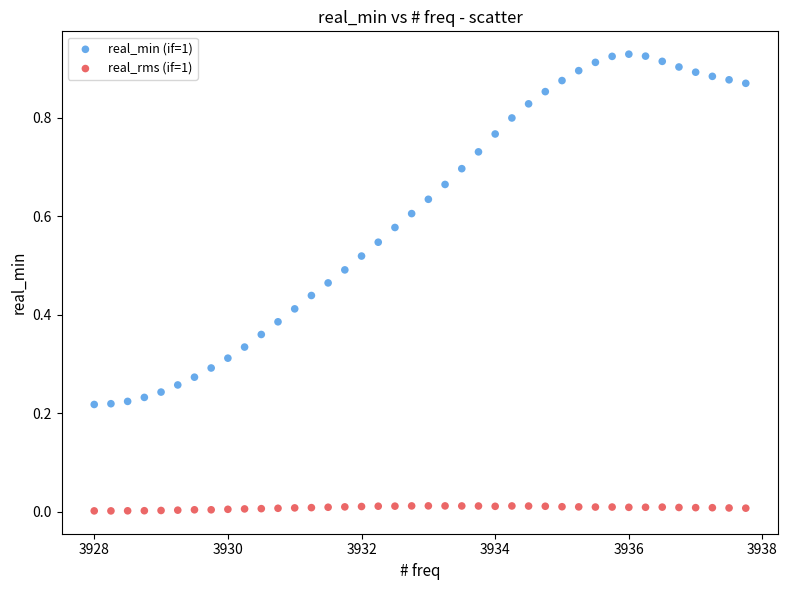

Which series contains the lowest Y value?

real_rms (if=1)